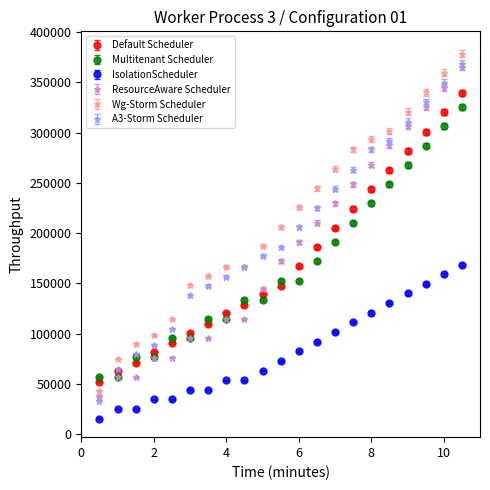

What is the highest value of the Default Scheduler series?

339300